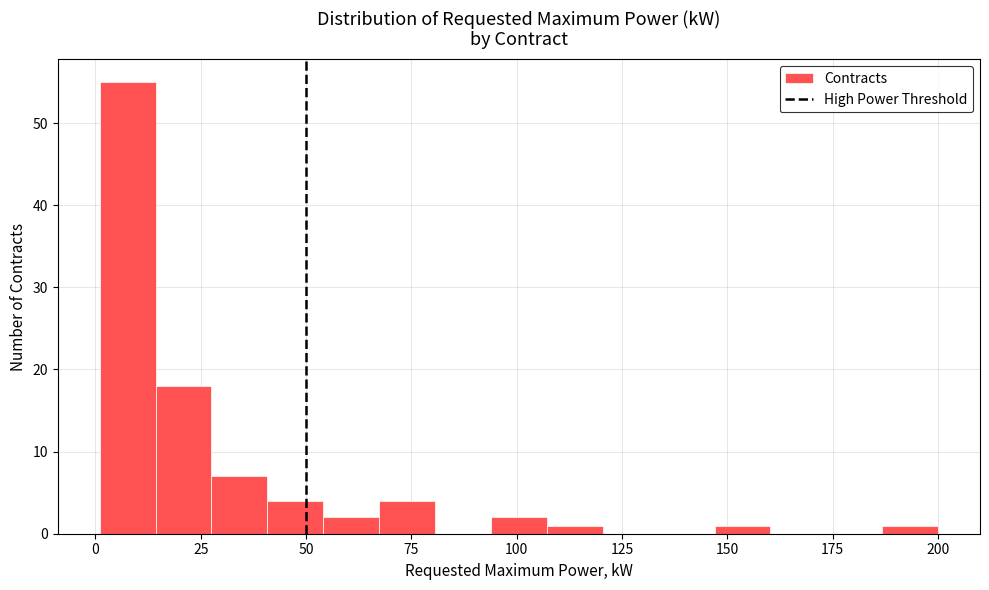

Read against the x-axis, roughly where is the centre of the tallest bar?

10